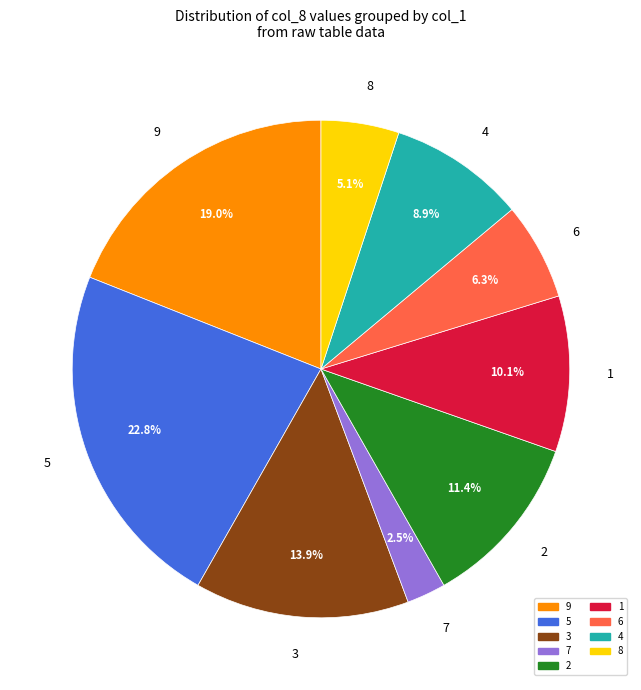

What percentage do 6 and 4 together represent?

15.2%